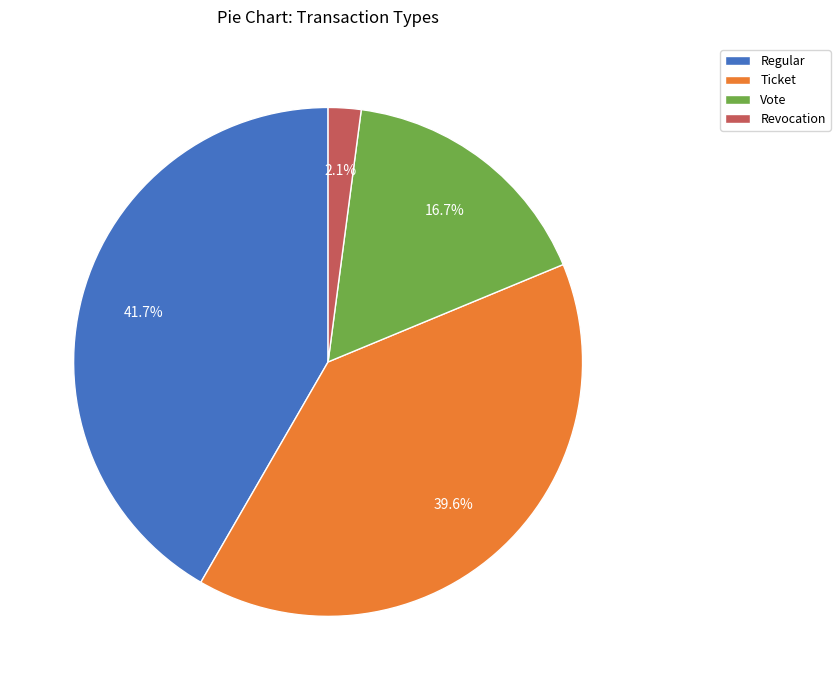

Does any single category account for the majority?

No